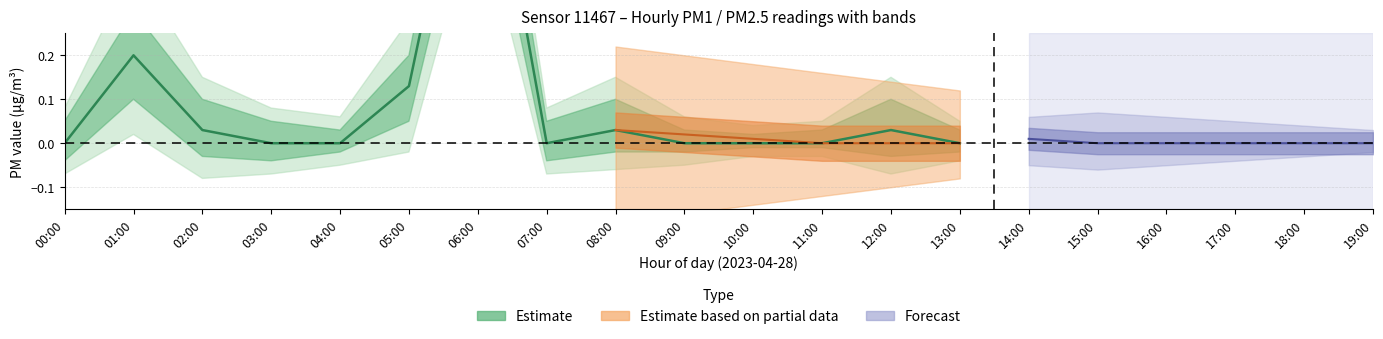

How many values in the P2 series exceed 0?

6